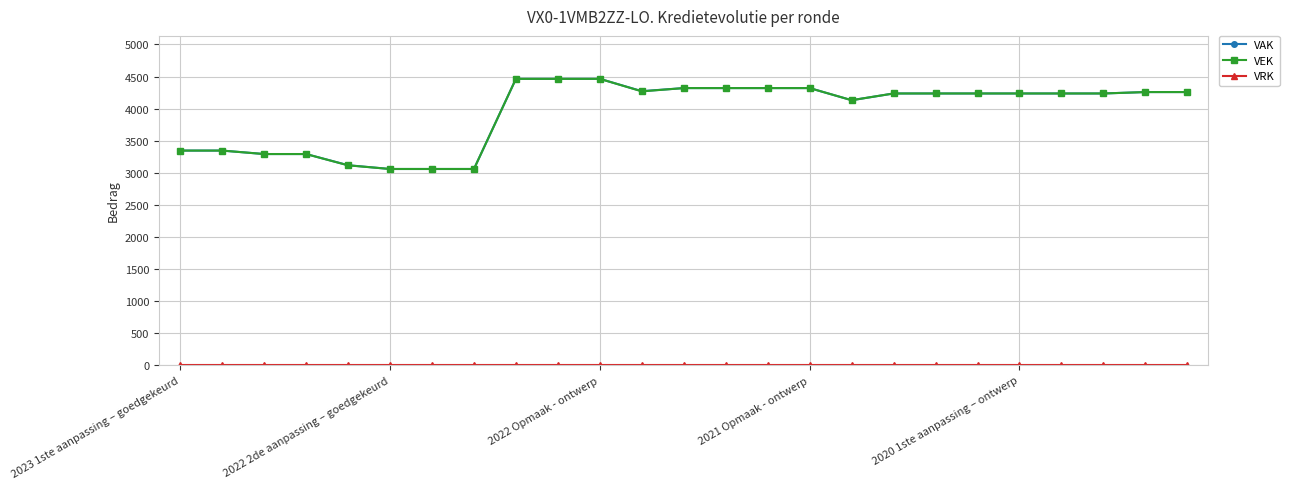

What is the minimum value for VEK?

3059